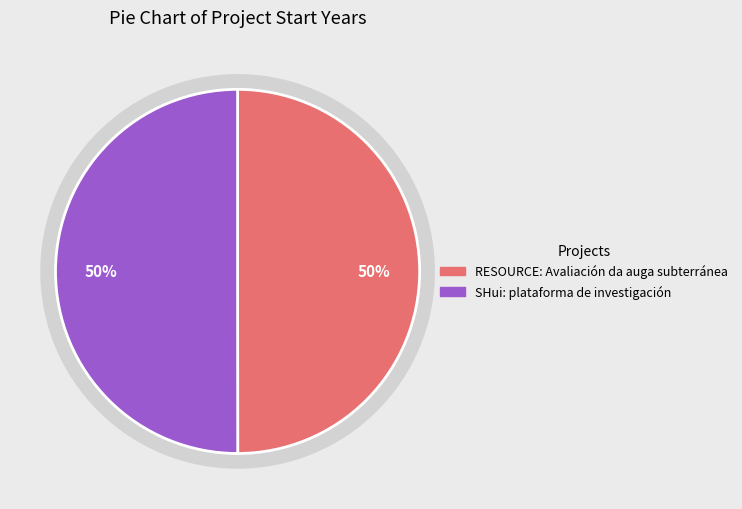

What is the ratio of the value at SHui: plataforma de investigación to the value at RESOURCE: Avaliación da auga subterránea?

1.0